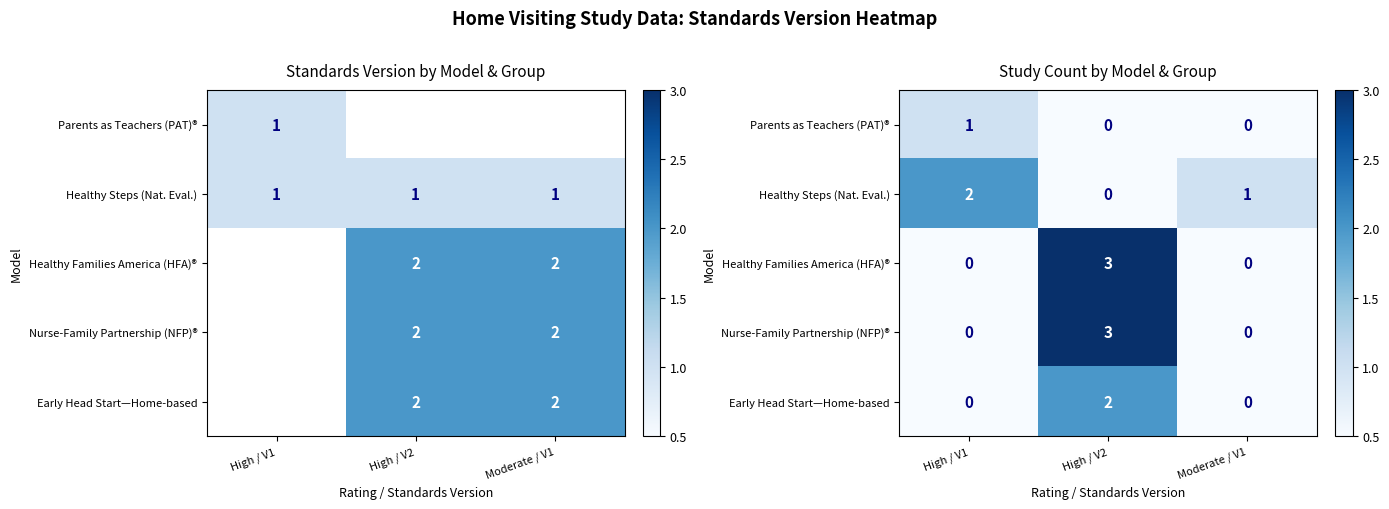

Rank the categories by Nurse-Family Partnership (NFP)® value from lowest to highest.

High / V1, Moderate / V1, High / V2